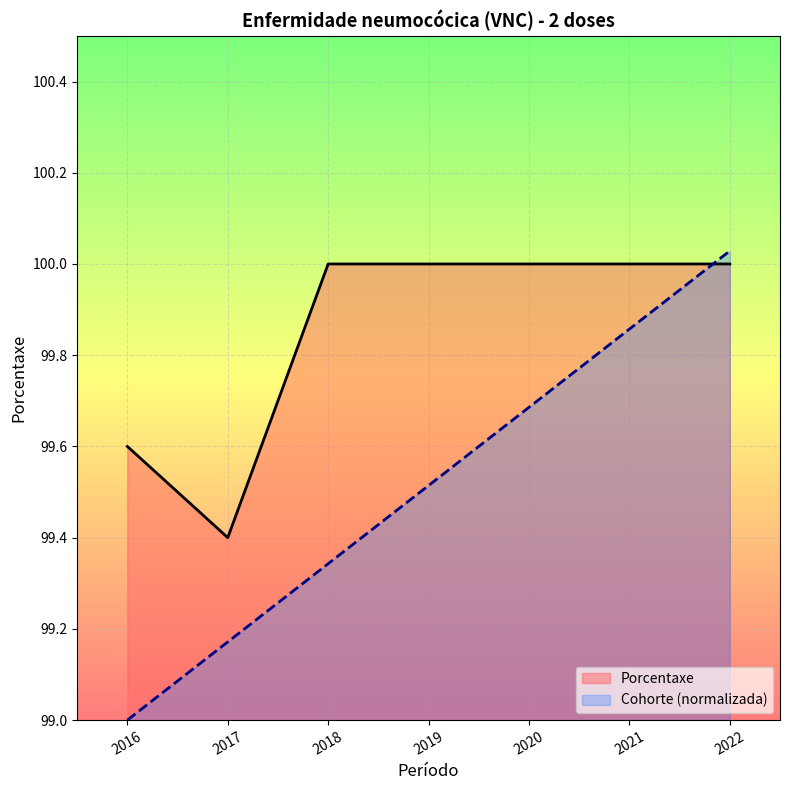

List the series in order of their overall mean, highest first.

Porcentaxe, Cohorte (normalizada)